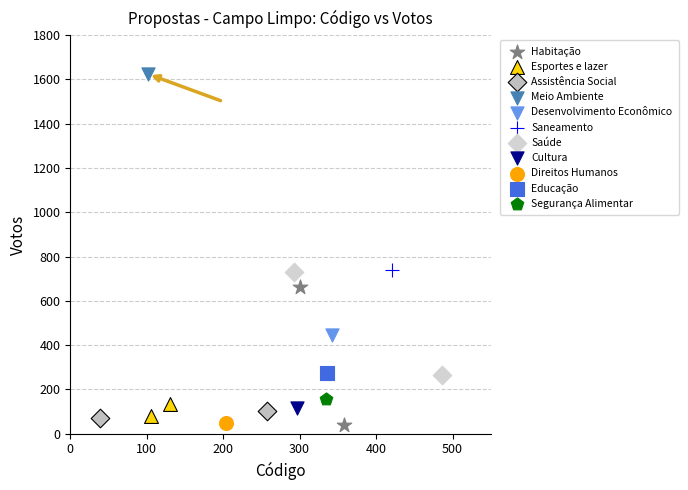

What are all the series names shown in the legend?

Habitação, Esportes e lazer, Assistência Social, Meio Ambiente, Desenvolvimento Econômico, Saneamento, Saúde, Cultura, Direitos Humanos, Educação, Segurança Alimentar